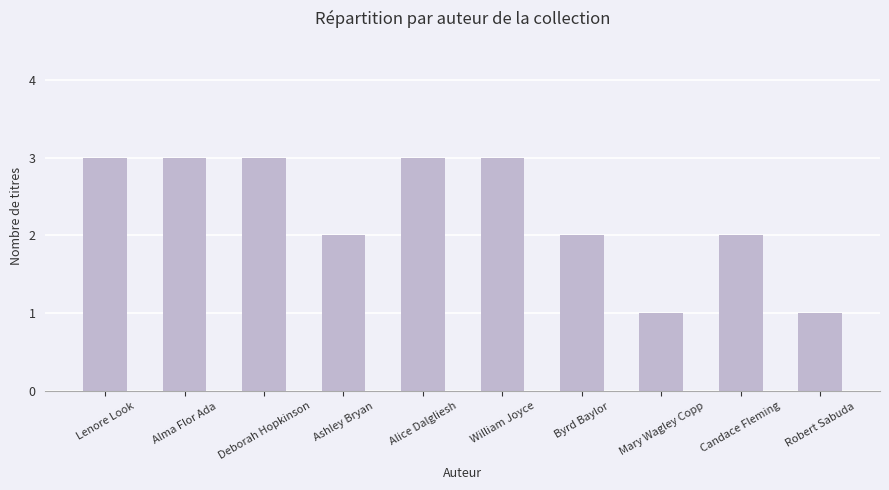

How many data points are less than 3?

5